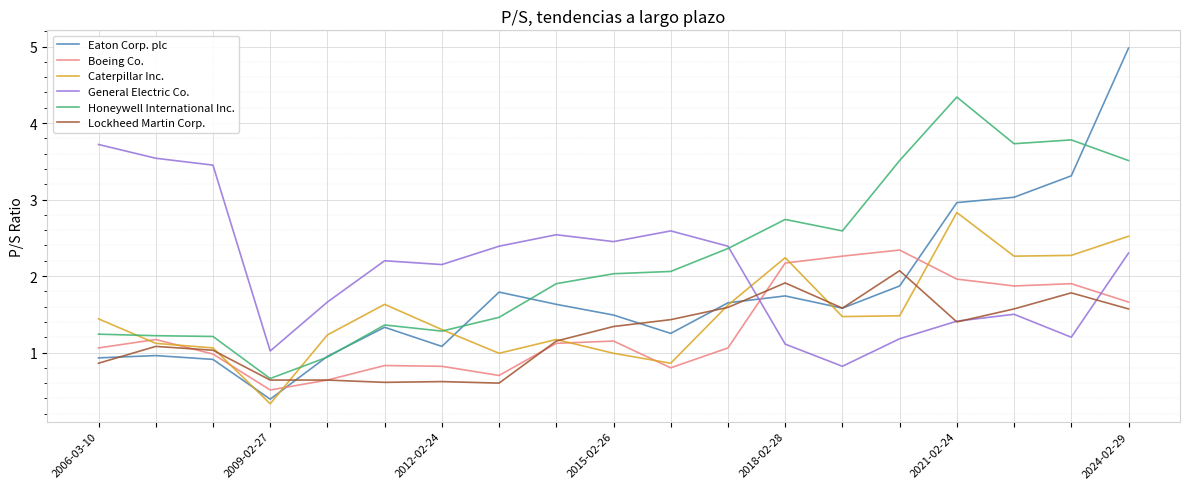

Which series has the largest range (max minus min)?

Eaton Corp. plc